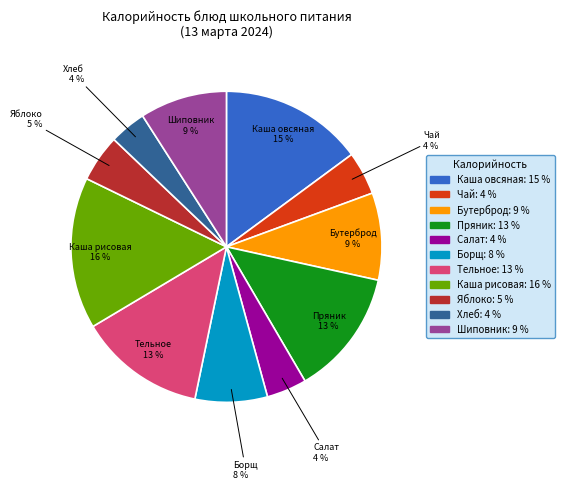

Is there a majority slice in this chart?

No